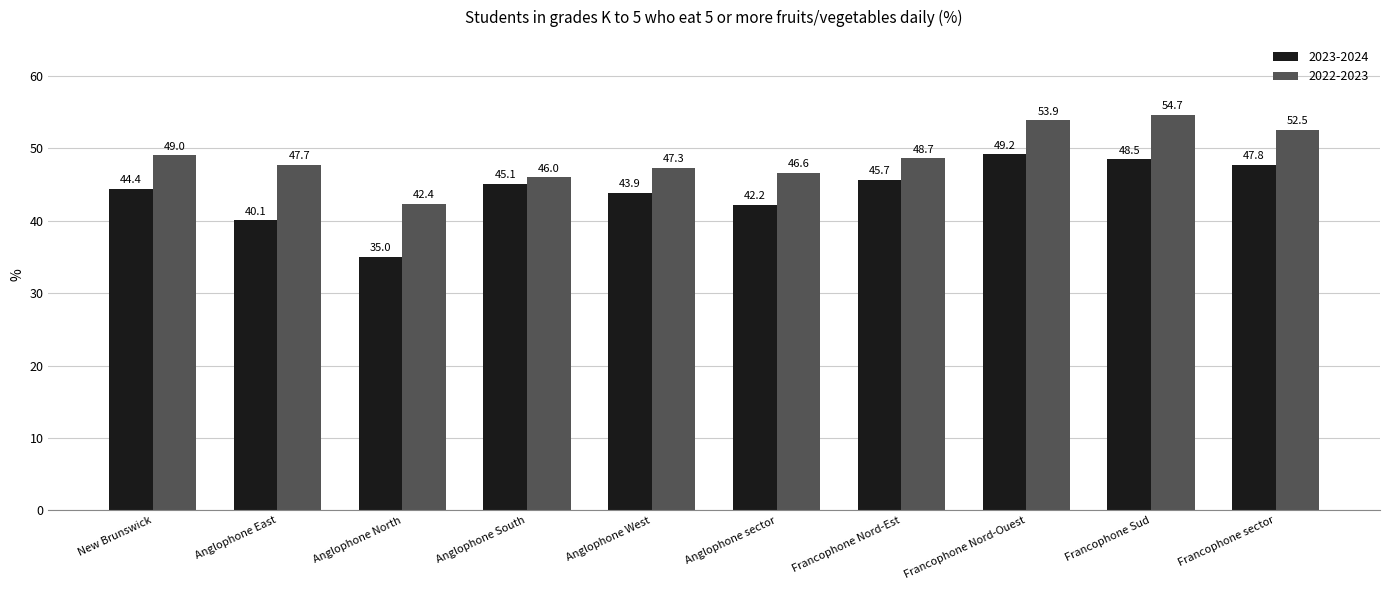

True or false: 2023-2024 has a value of 43.9 at Anglophone West.

True